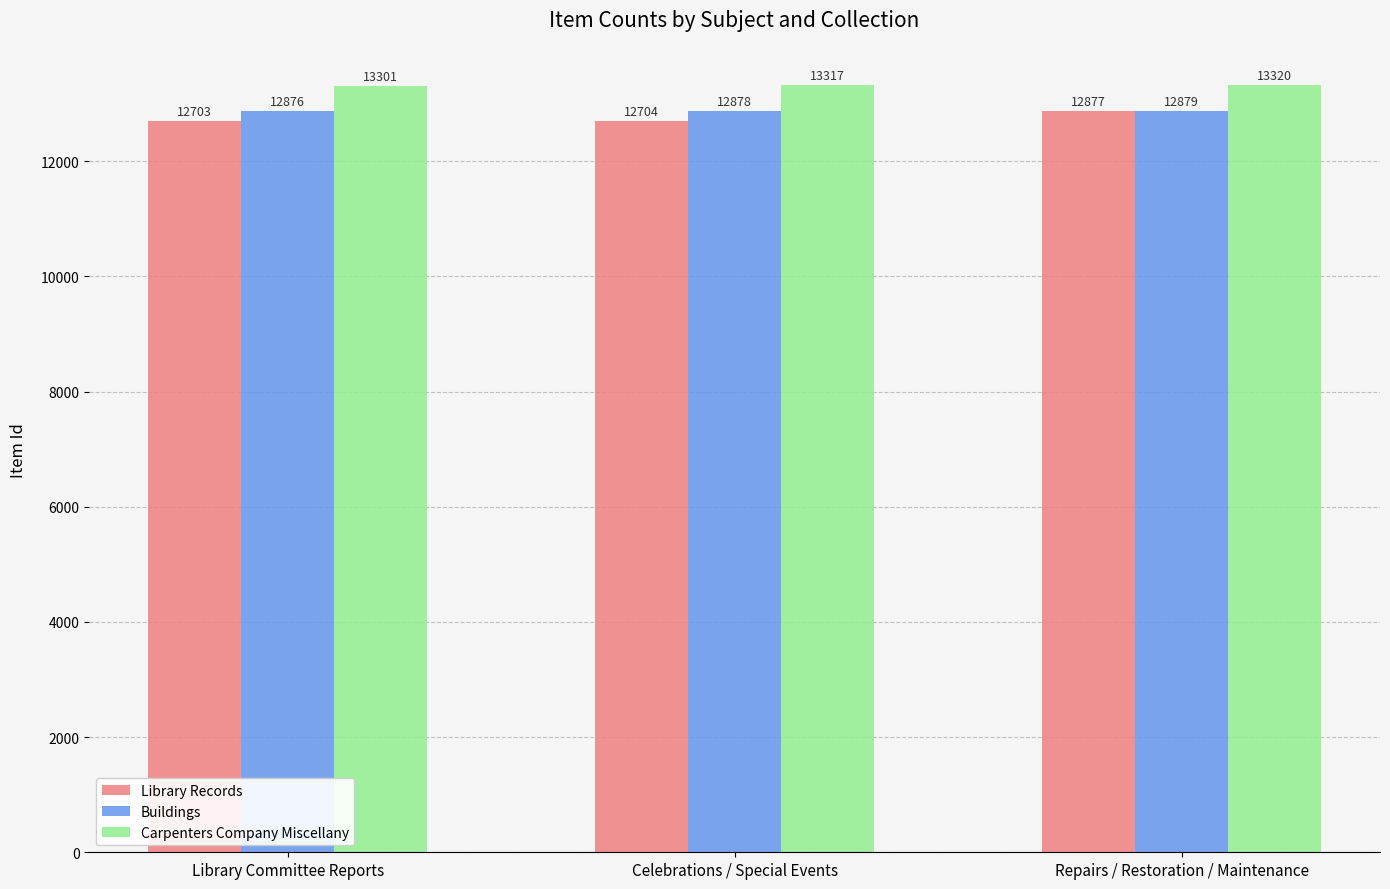

Count the Carpenters Company Miscellany values in the range 13301 to 13320.

3